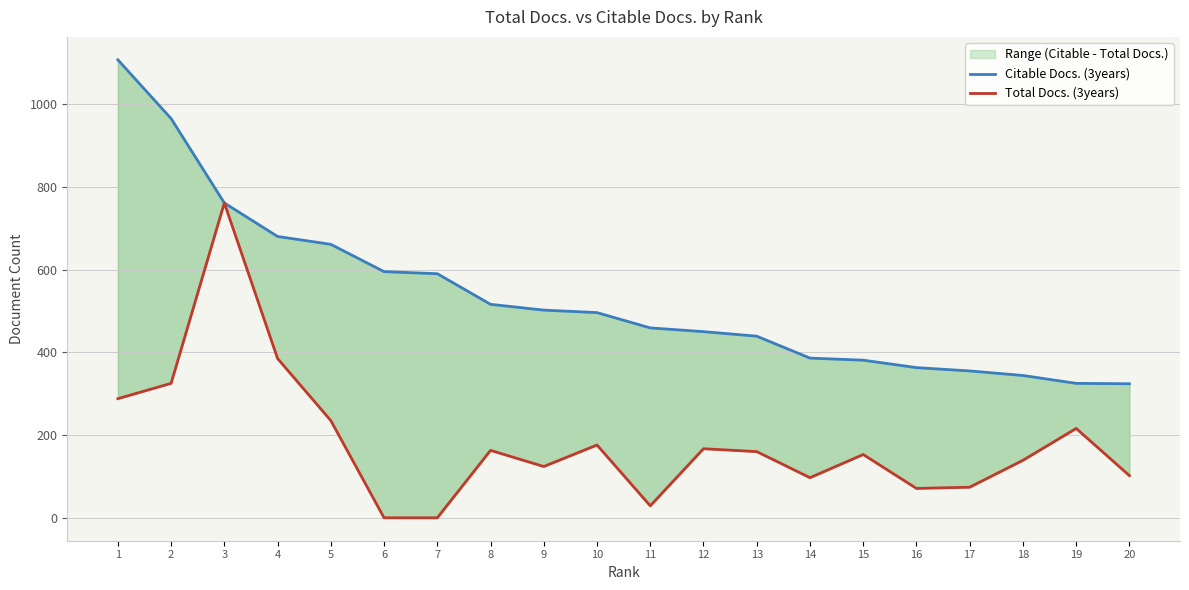

Reading left to right, extract all data points from this chart.

Citable Docs. (3years): 1=1107	2=965	3=761	4=680	5=661	6=595	7=590	8=516	9=502	10=496	11=459	12=450	13=439	14=386	15=381	16=363	17=355	18=344	19=325	20=324
Total Docs. (3years): 1=288	2=325	3=761	4=385	5=235	6=0	7=0	8=163	9=124	10=176	11=29	12=167	13=160	14=97	15=153	16=71	17=74	18=139	19=216	20=102